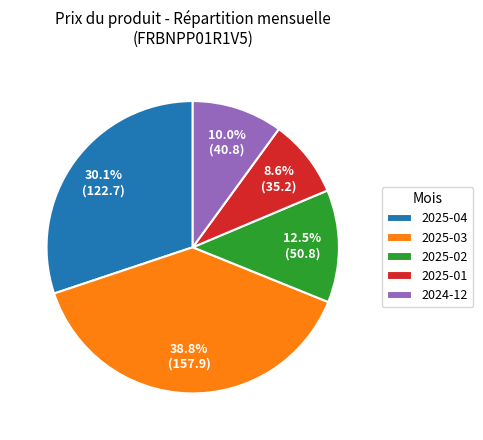

Combined, what portion of the pie is 2025-04 and 2025-02?

42.6%